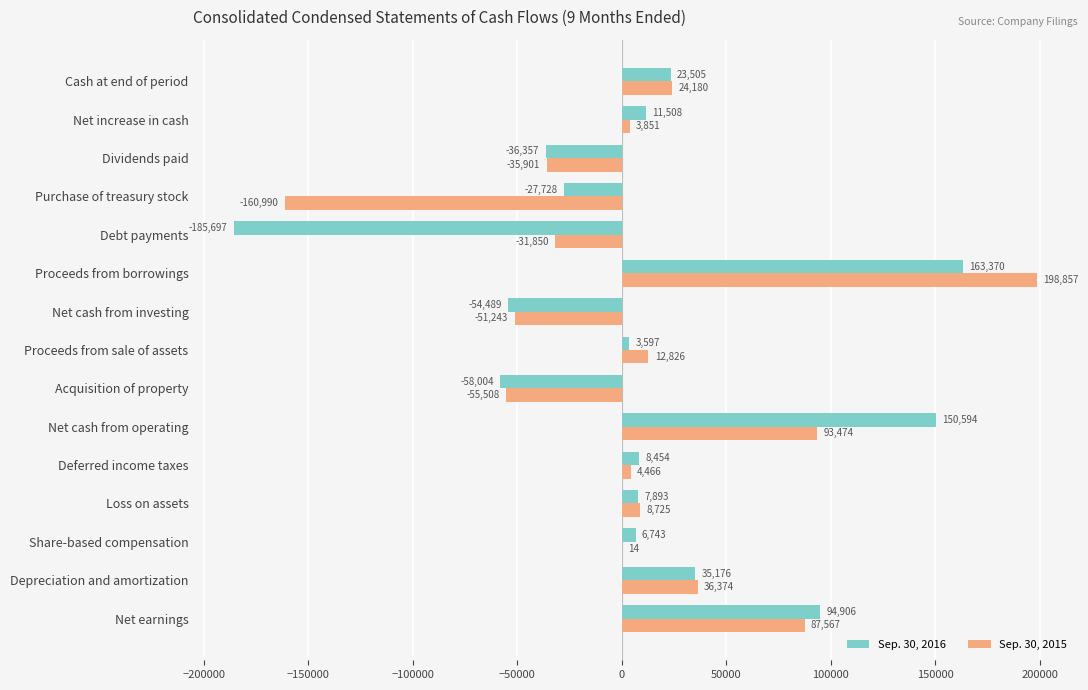

At which category is the sum across all series the highest?

Proceeds from borrowings